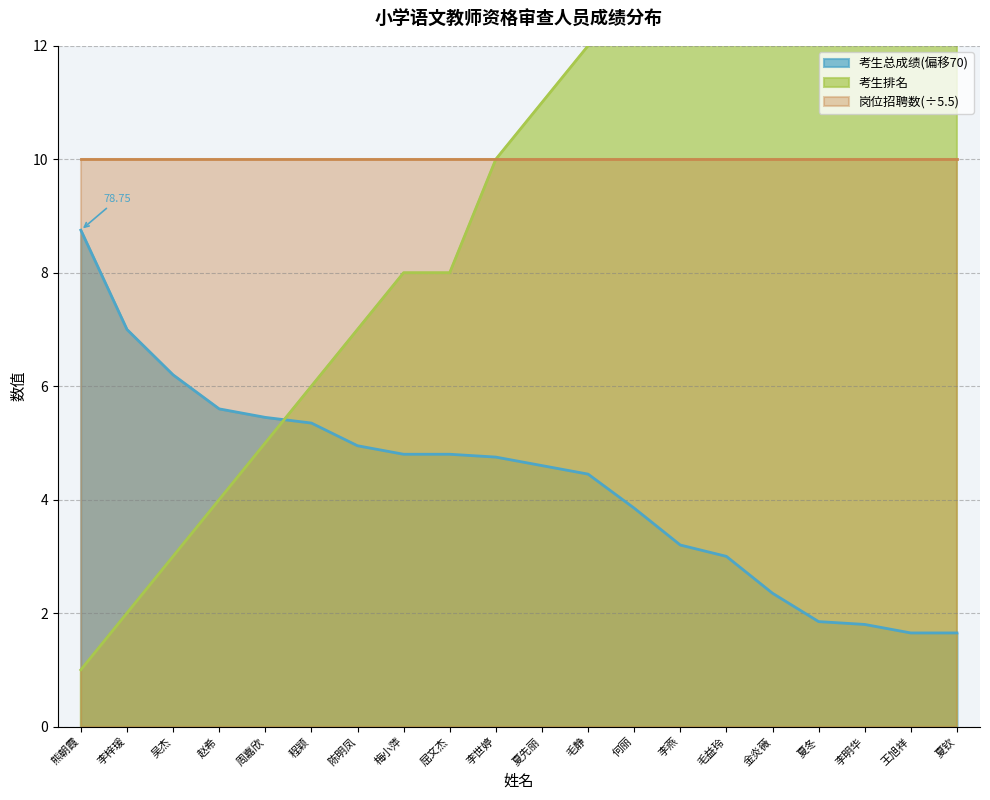

Where does the 考生总成绩(偏移70) series first go above 4?

熊朝霞